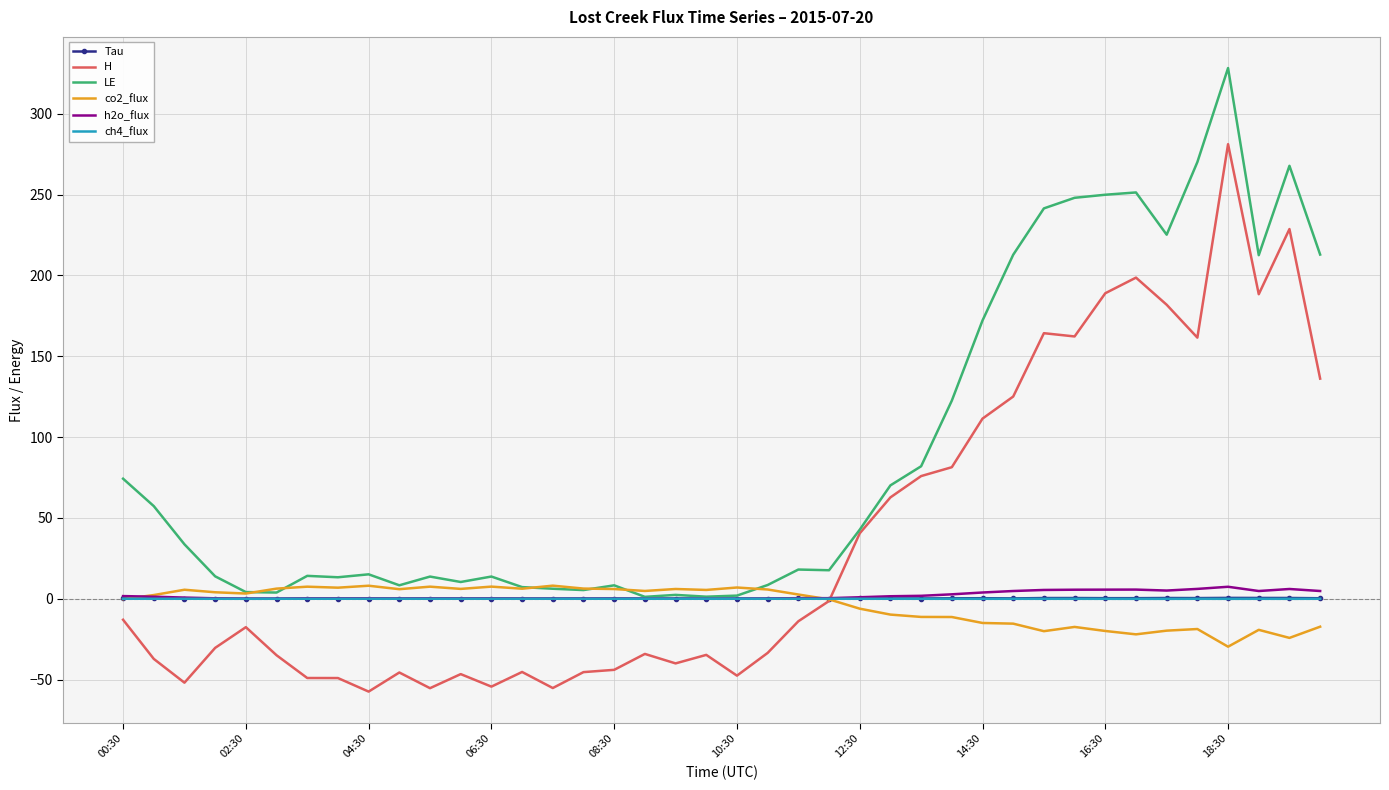

Which series has the largest total across all categories?

LE